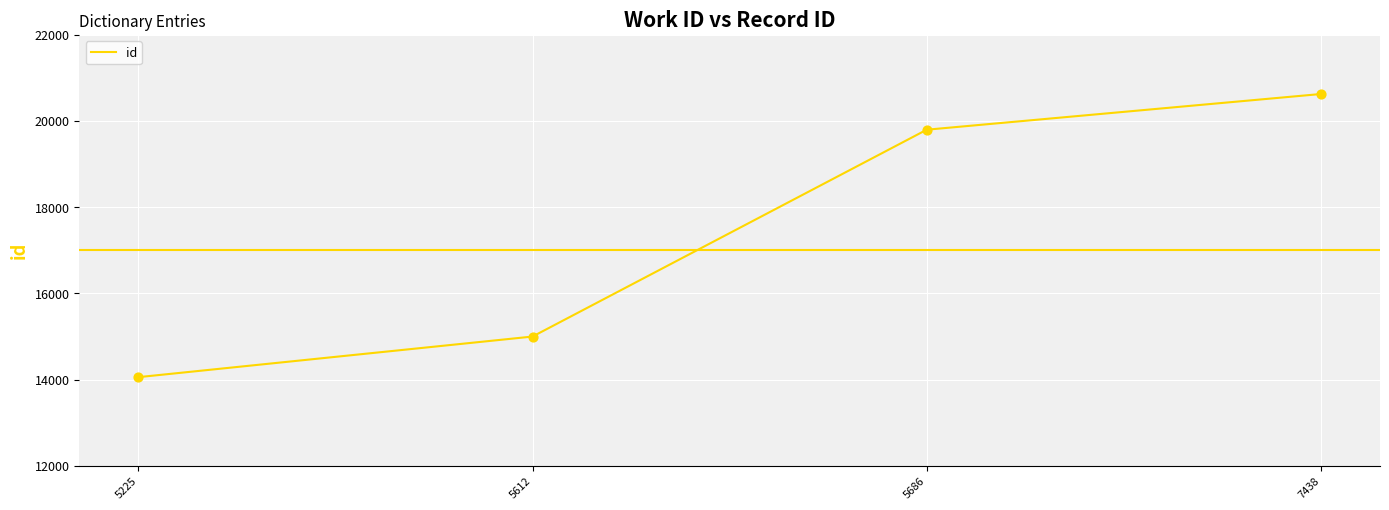

What is the change in value from 5225 to 5686?

+5745